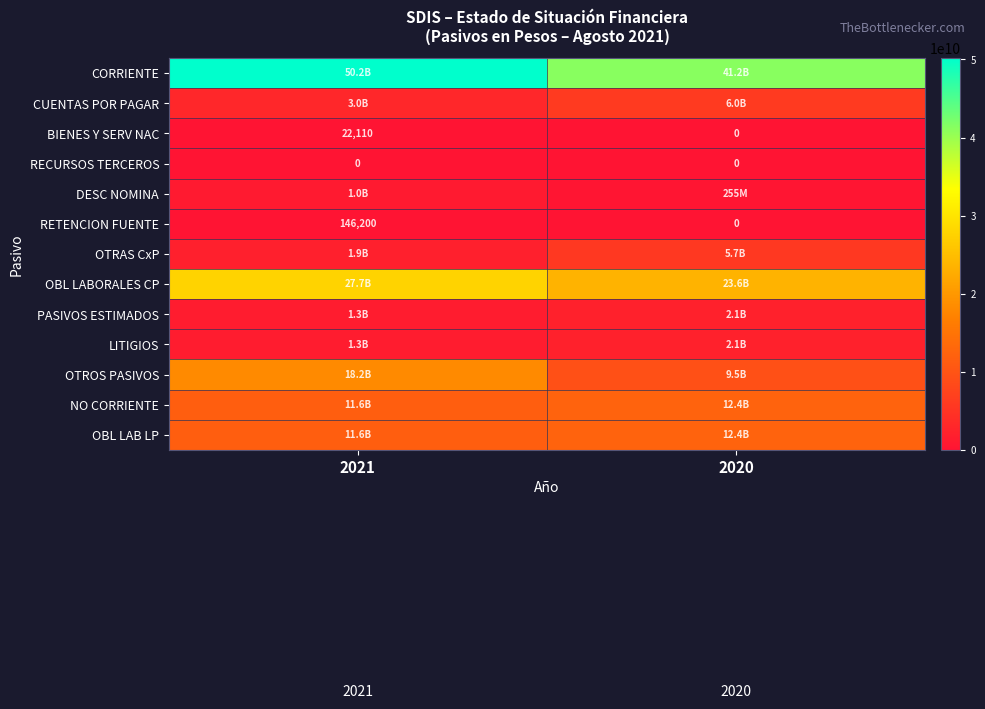

The BIENES Y SERV NAC series shows 22110 at 2021. True or false?

True